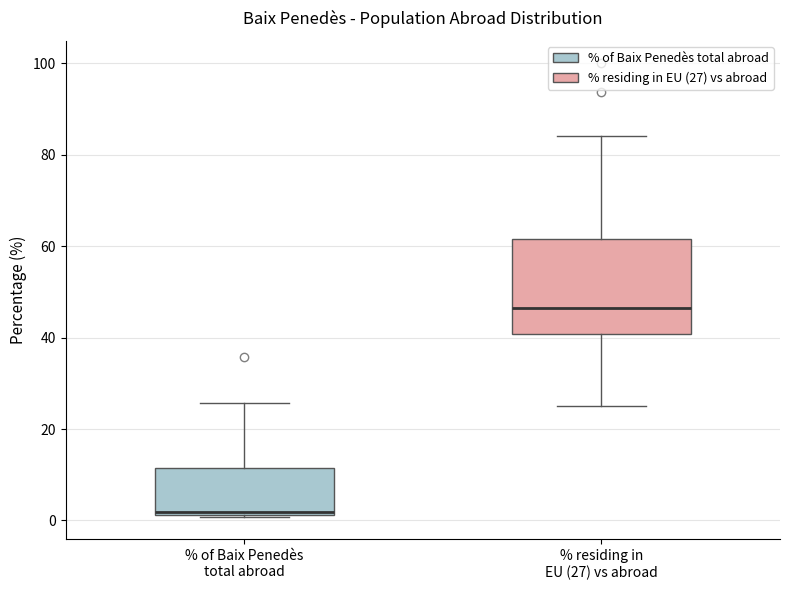

Where is the lower edge of the box for % of Baix Penedès total abroad on the y-axis? The values are not printed on the chart, so give them approximately, as read against the axis.

2